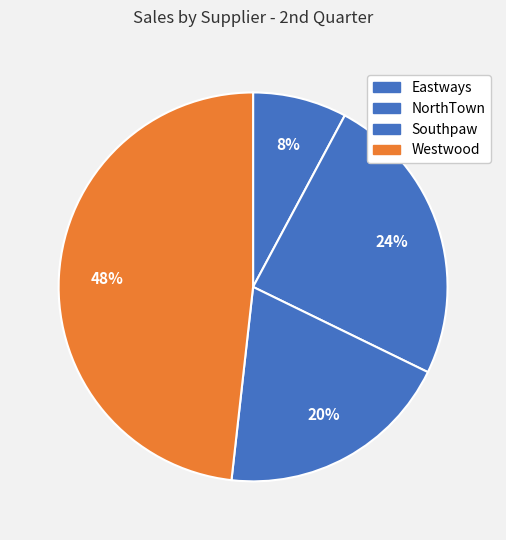

How many segments does this pie chart have?

4